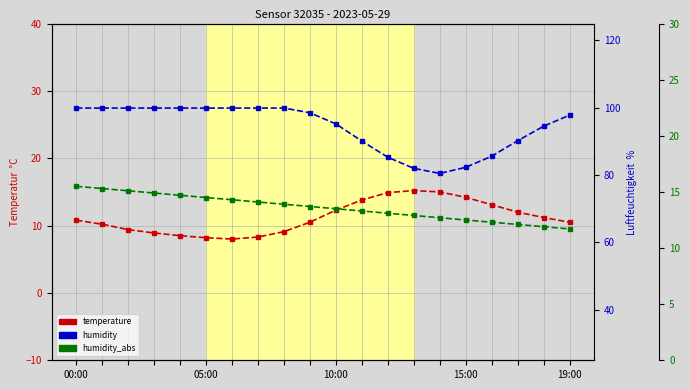

True or false: humidity_abs and humidity intersect in this chart.

False